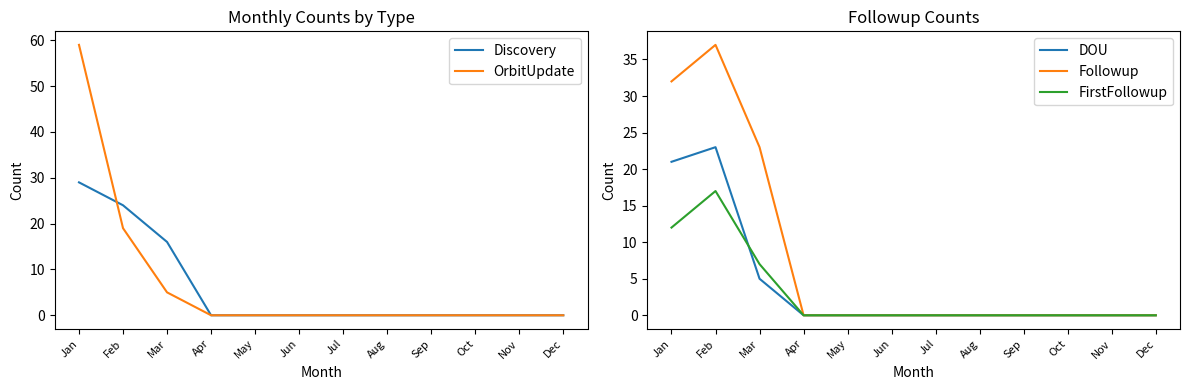

Is the value of DOU at Jun greater than the value of OrbitUpdate at Jun?

No